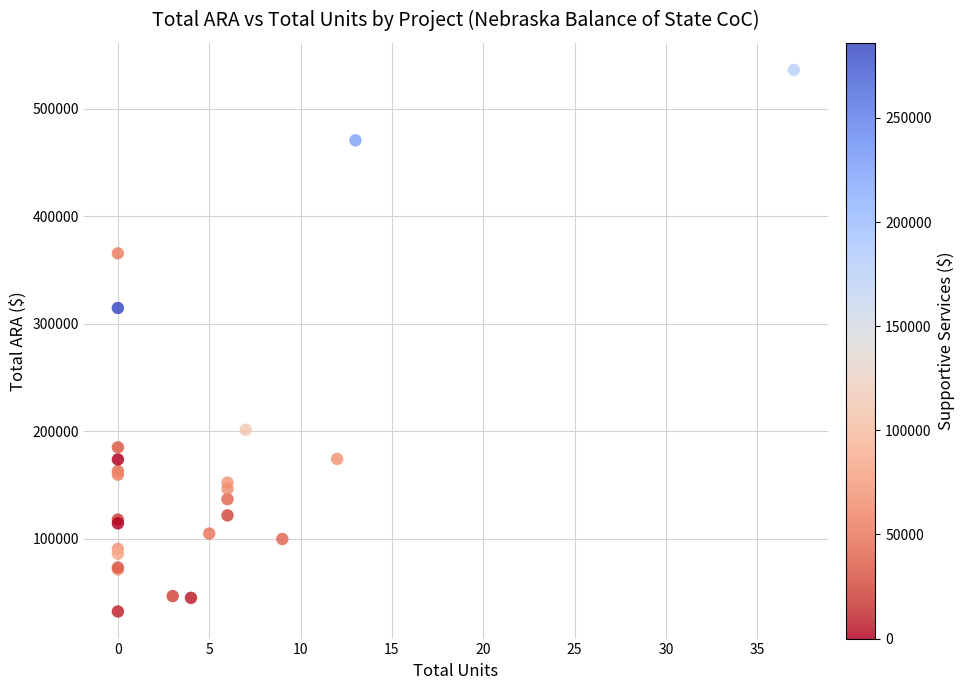

What Y value in the scatter plot is closest to 284203?

314620